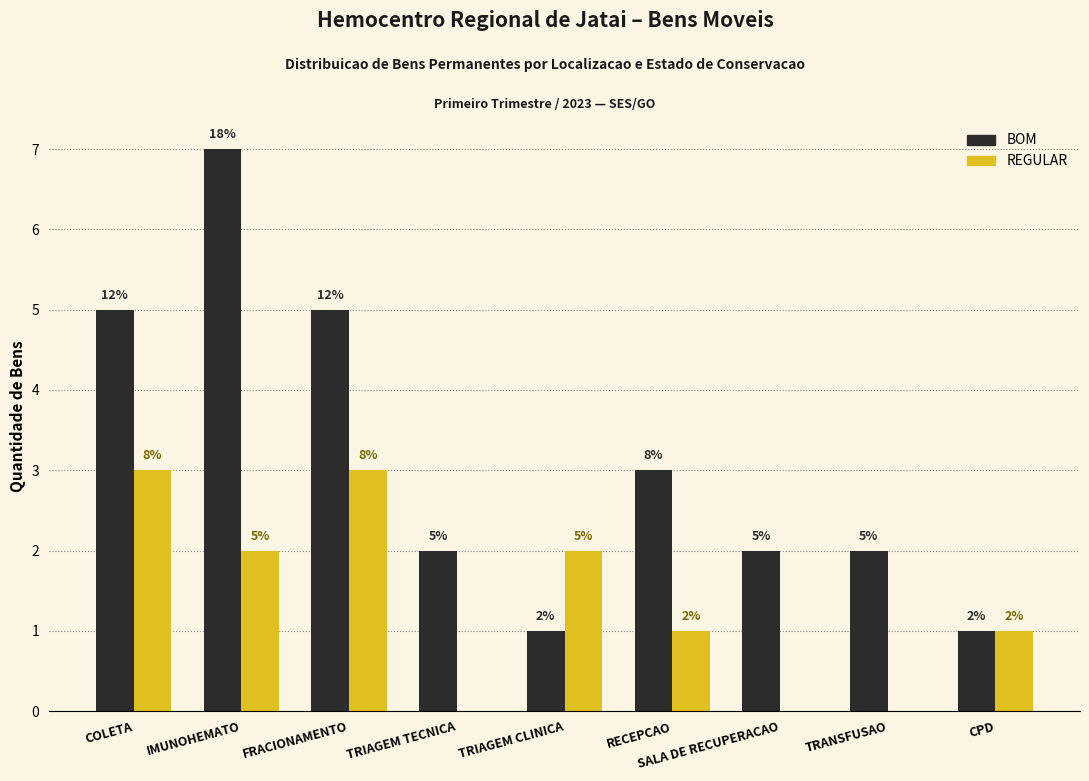

The value of BOM at CPD is 0. True or false?

False